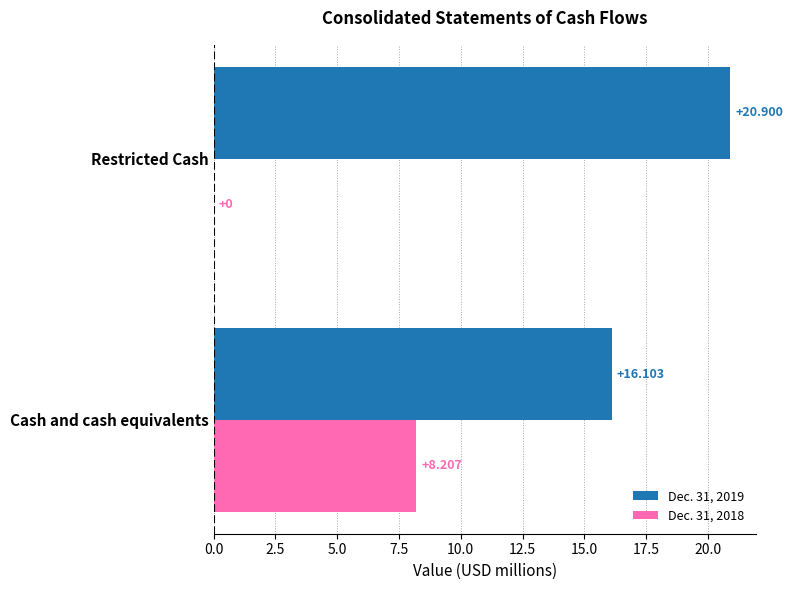

Where is Dec. 31, 2019 nearest to the value 18?

Cash and cash equivalents